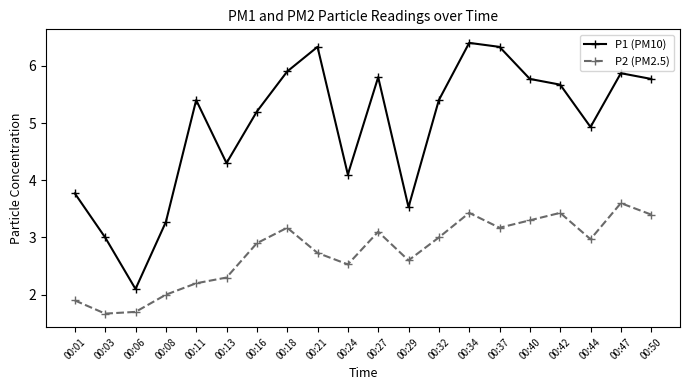

Between 00:03 and 00:50, which series saw the biggest shift?

P1 (PM10)